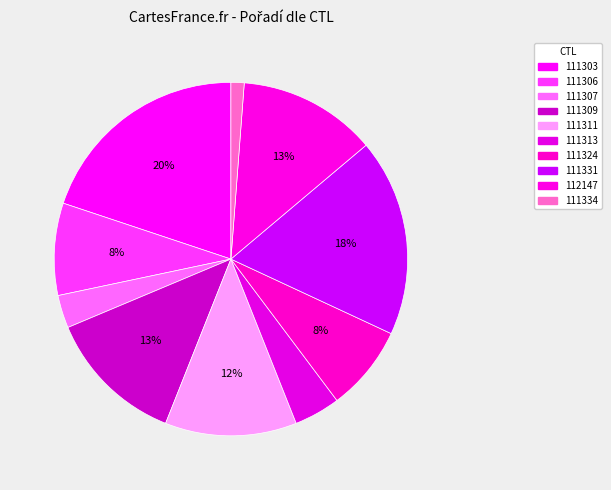

What is the ratio of the value at 111311 to the value at 111303?

0.6